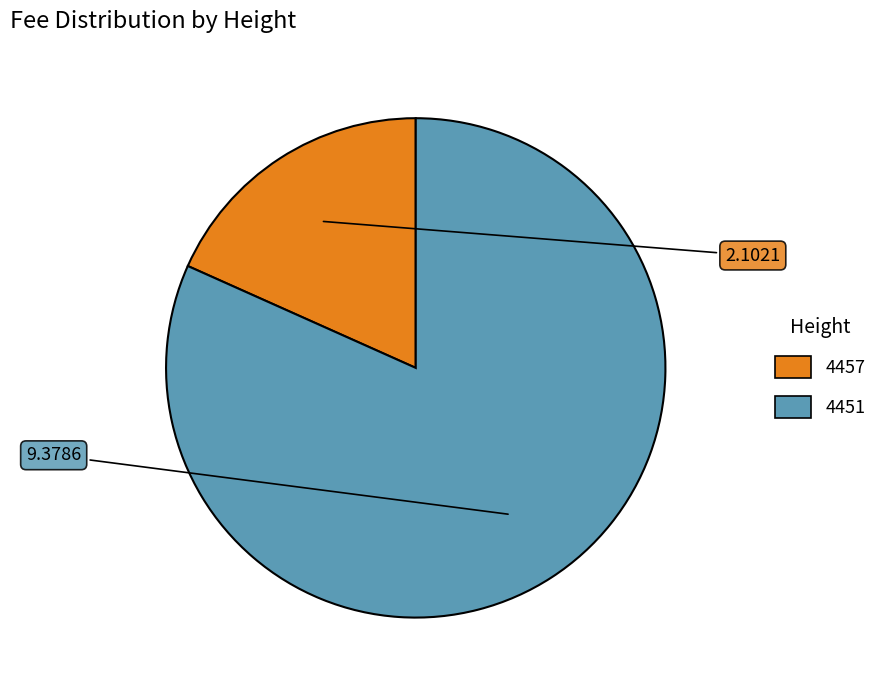

Rank the categories by value from lowest to highest.

4457, 4451